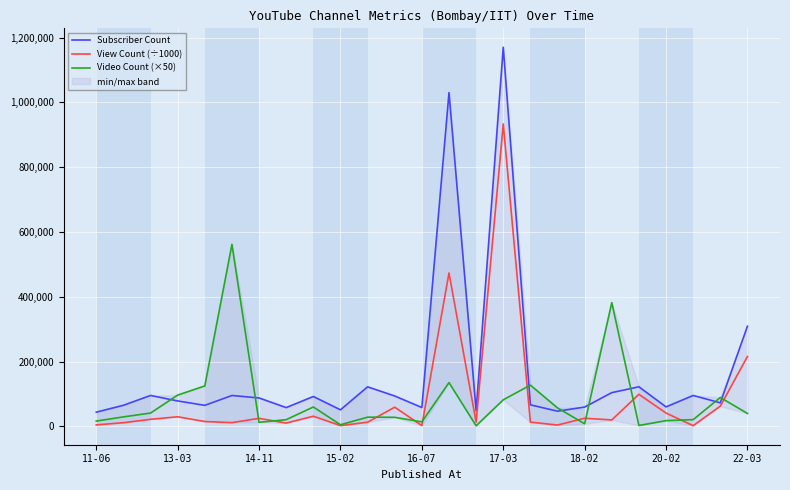

The View Count (÷1000) series shows 87122.9 at 23. True or false?

False